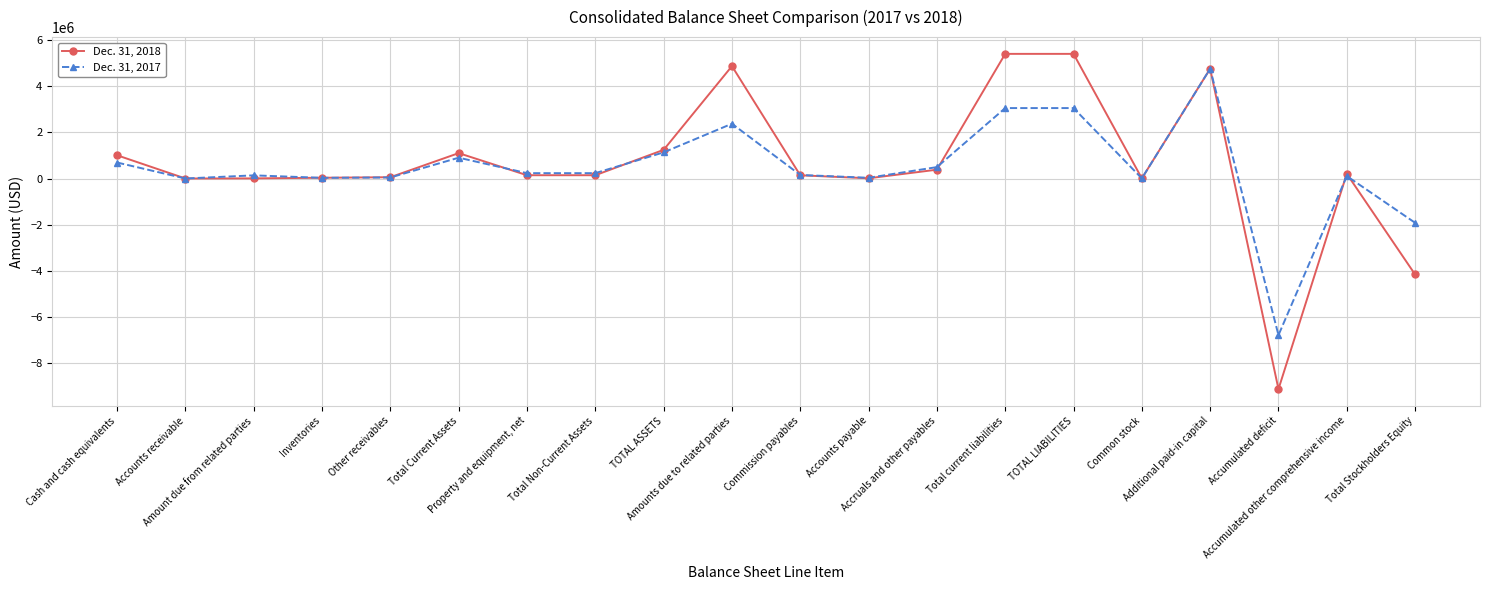

Read the Dec. 31, 2018 value at Additional paid-in capital, to the nearest 10.

4749800